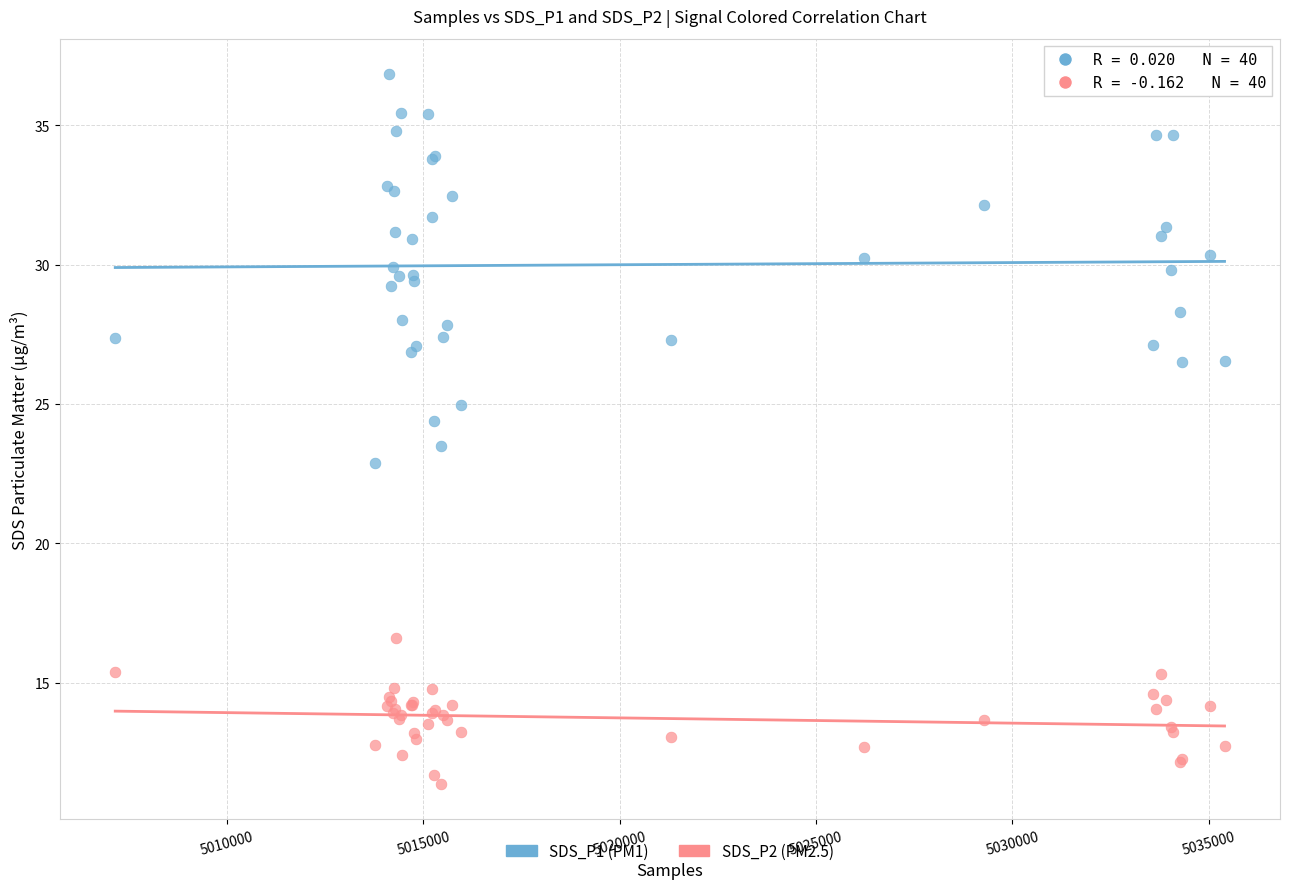

Which series has the widest spread of Y values?

SDS_P1 (PM1)